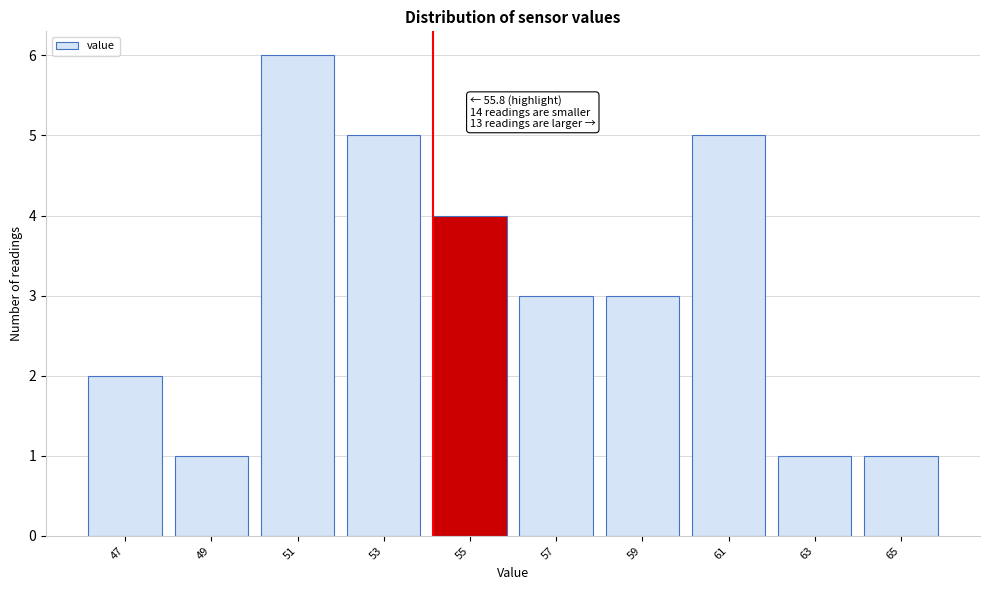

Reading left to right, transcribe all the data shown in this chart.

2	1	6	5	4	3	3	5	1	1